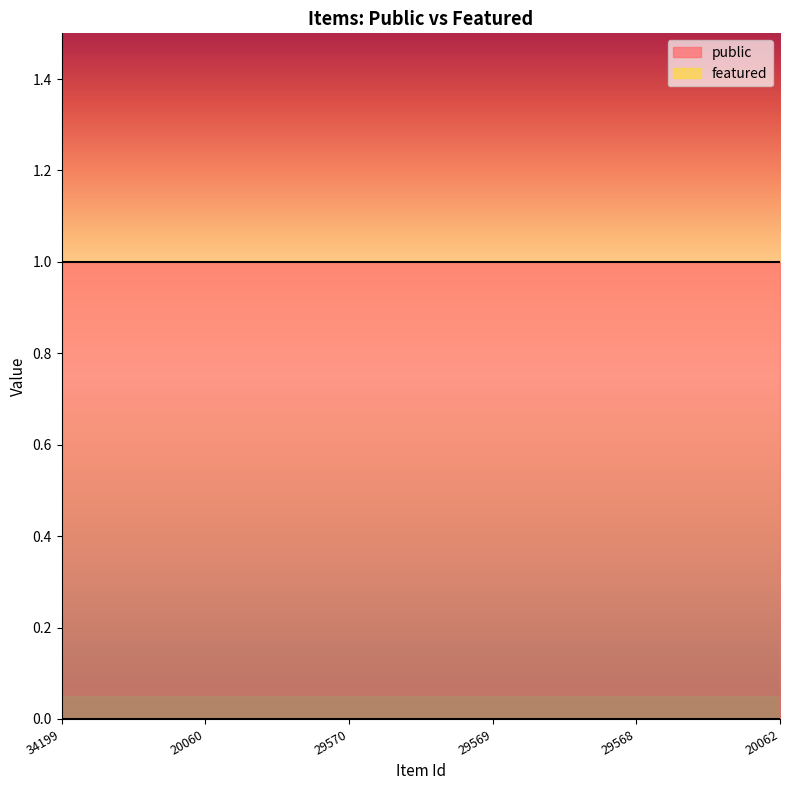

Reading right to left, transcribe all the data shown in this chart.

public: 1	1	1	1	1	1
featured: 0	0	0	0	0	0